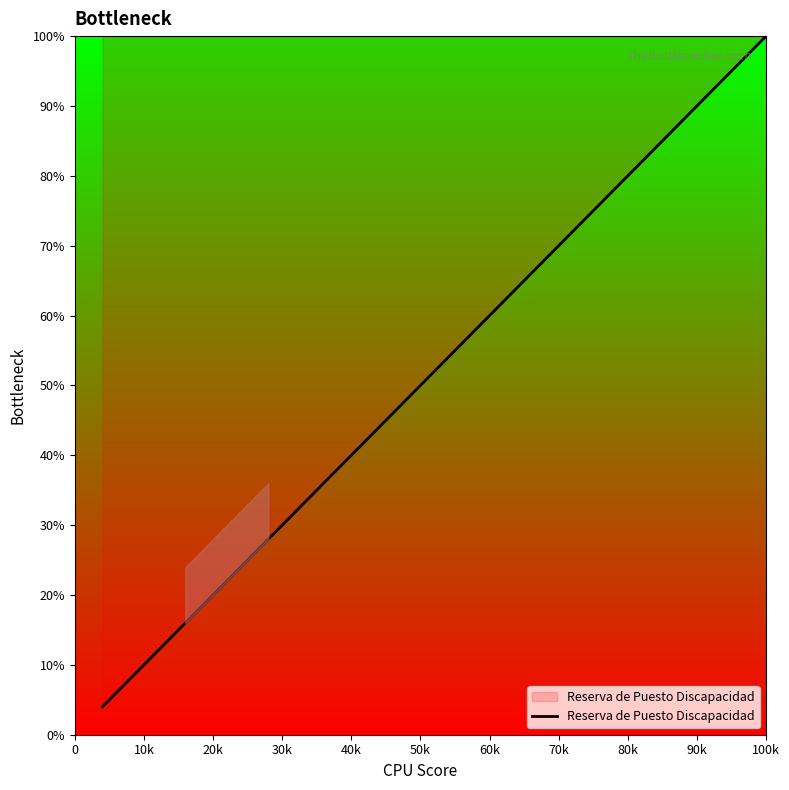

What is the difference between the maximum and minimum values?

96.0